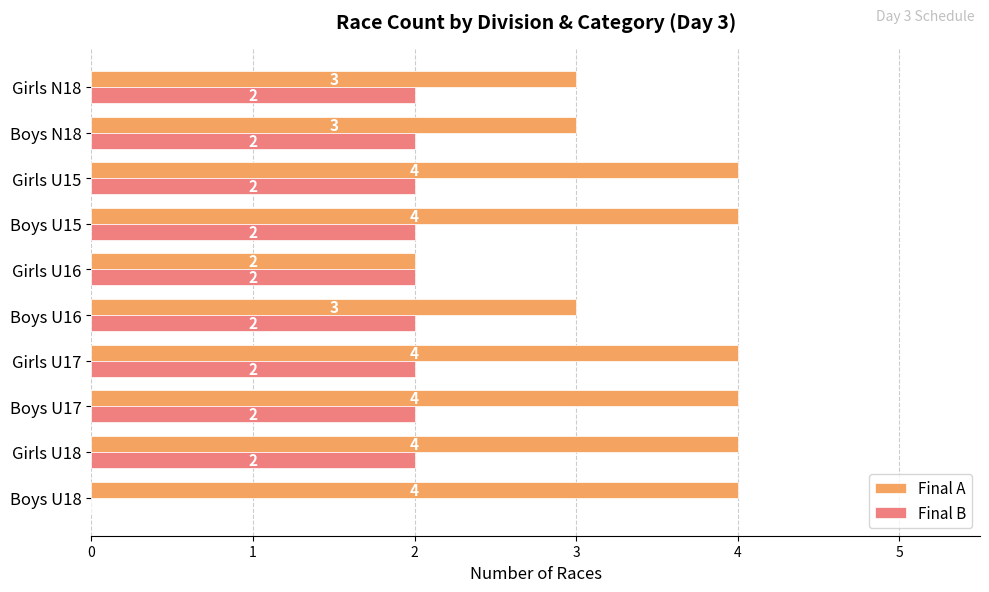

What is the sum of the Final A values at Boys U16 and Boys U17?

7